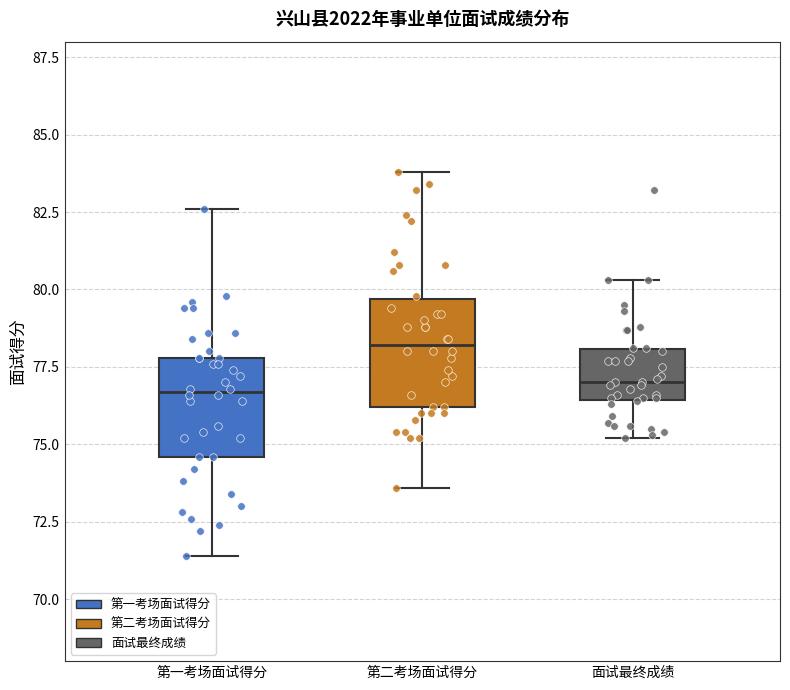

Where is the upper edge of the box for 第一考场面试得分 on the y-axis? The values are not printed on the chart, so give them approximately, as read against the axis.

78.0